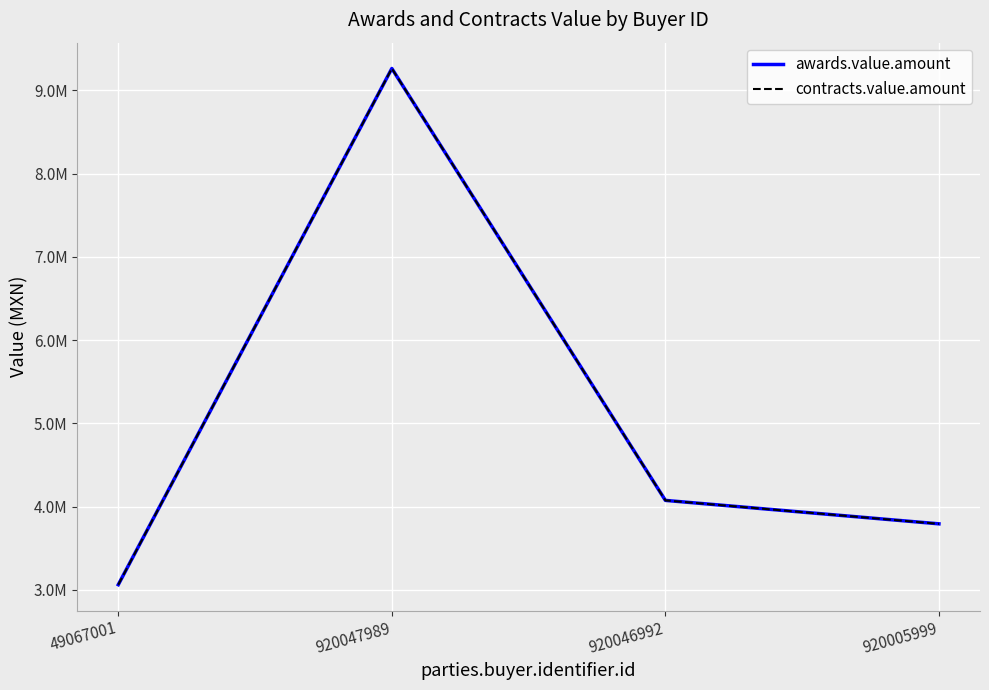

What is the smallest value displayed?

3061706.9